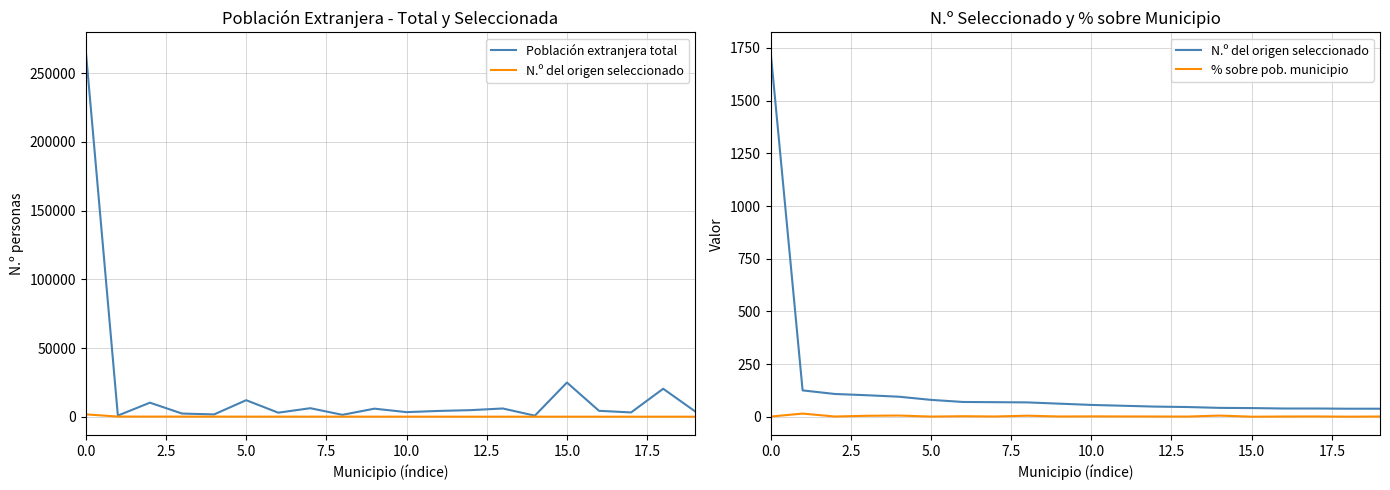

What is the label of the 11th point from the left?

10